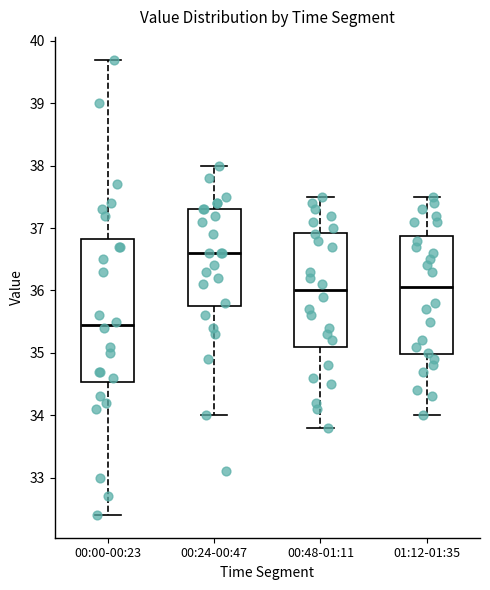

Reading left to right, read every box against the y-axis: the position of its median line, the range the box covers, and the ends of its whiskers. The values are not printed on the chart, so give them approximately, as read against the axis.

00:00-00:23: median 35.5, box 34.5 to 36.8, whiskers 32.4 to 39.7
00:24-00:47: median 36.6, box 35.8 to 37.3, whiskers 34.0 to 38.0
00:48-01:11: median 36.0, box 35.1 to 36.9, whiskers 33.8 to 37.5
01:12-01:35: median 36.1, box 35.0 to 36.9, whiskers 34.0 to 37.5